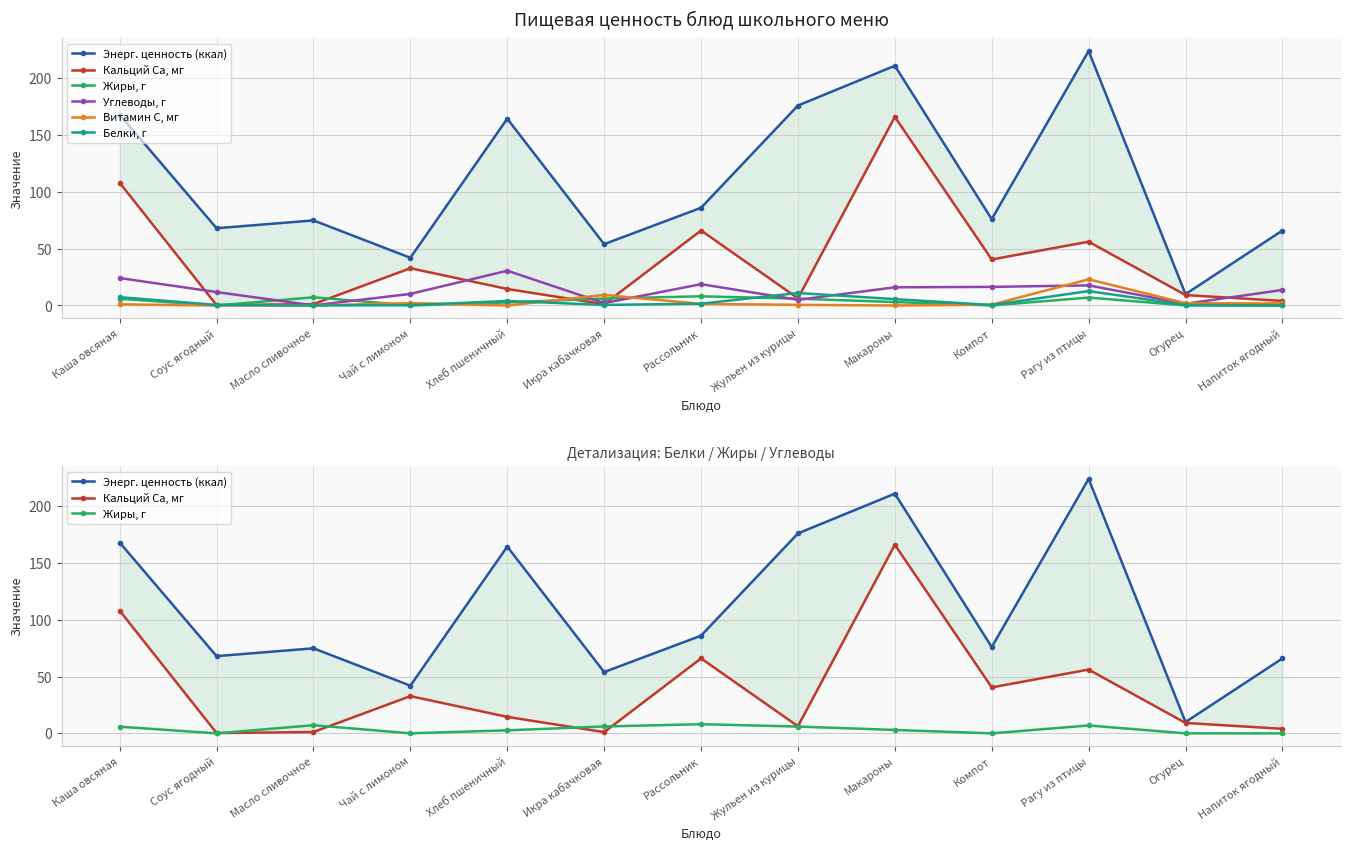

What is the label of the 1st point from the left?

Каша овсяная